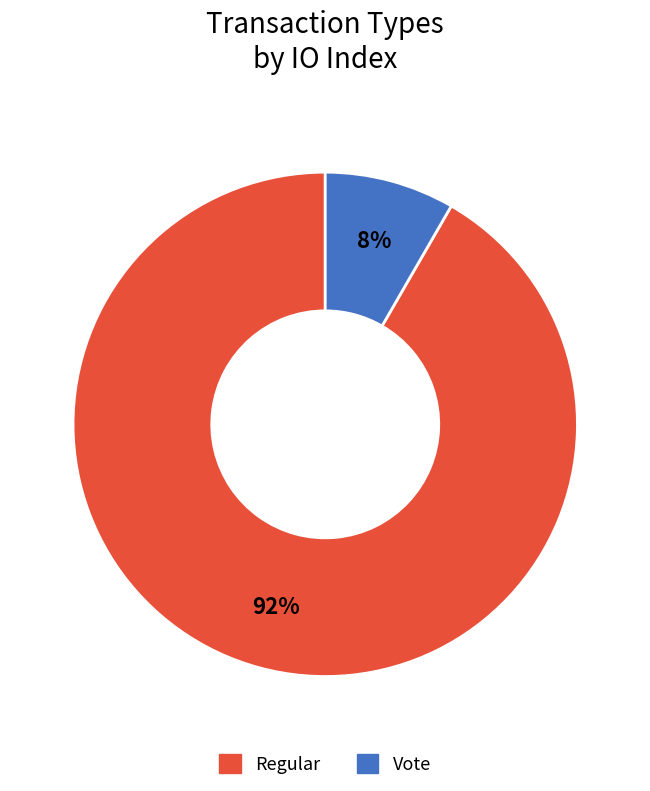

To the nearest percent, what percentage of the pie is Regular?

92%